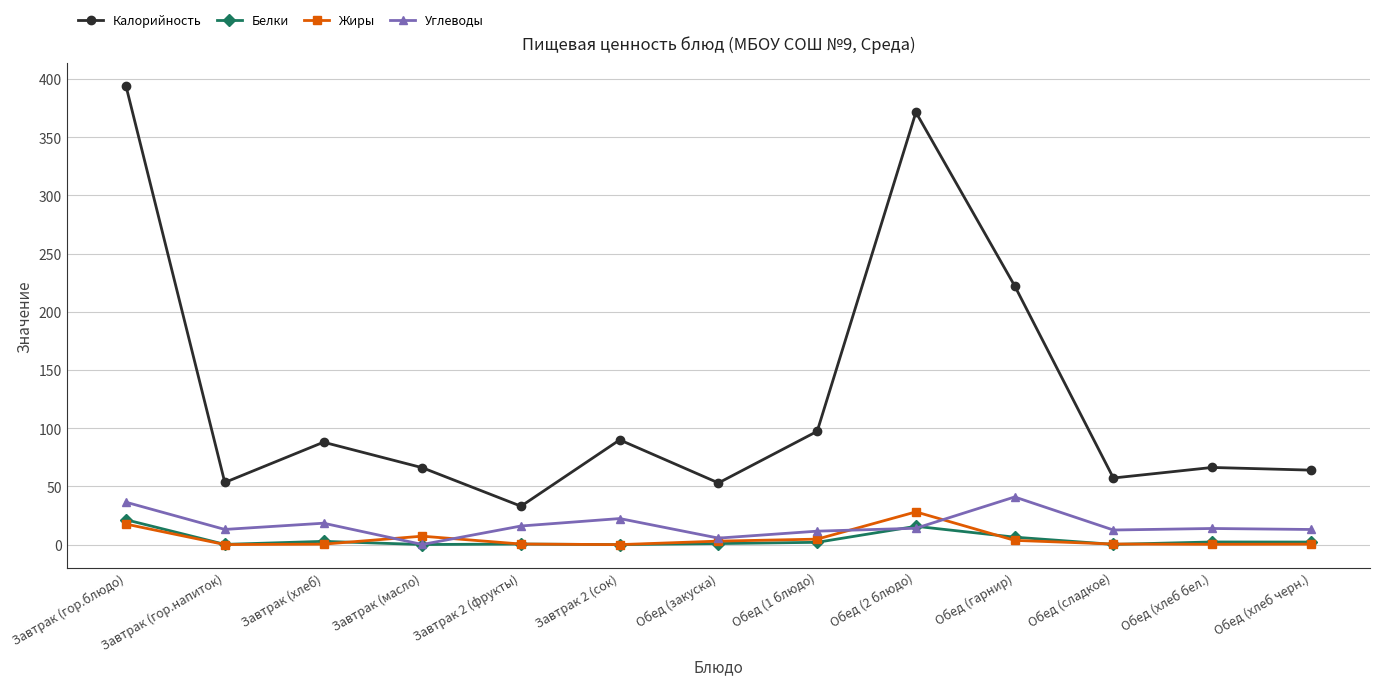

At how many categories does at least one series exceed 4?

13